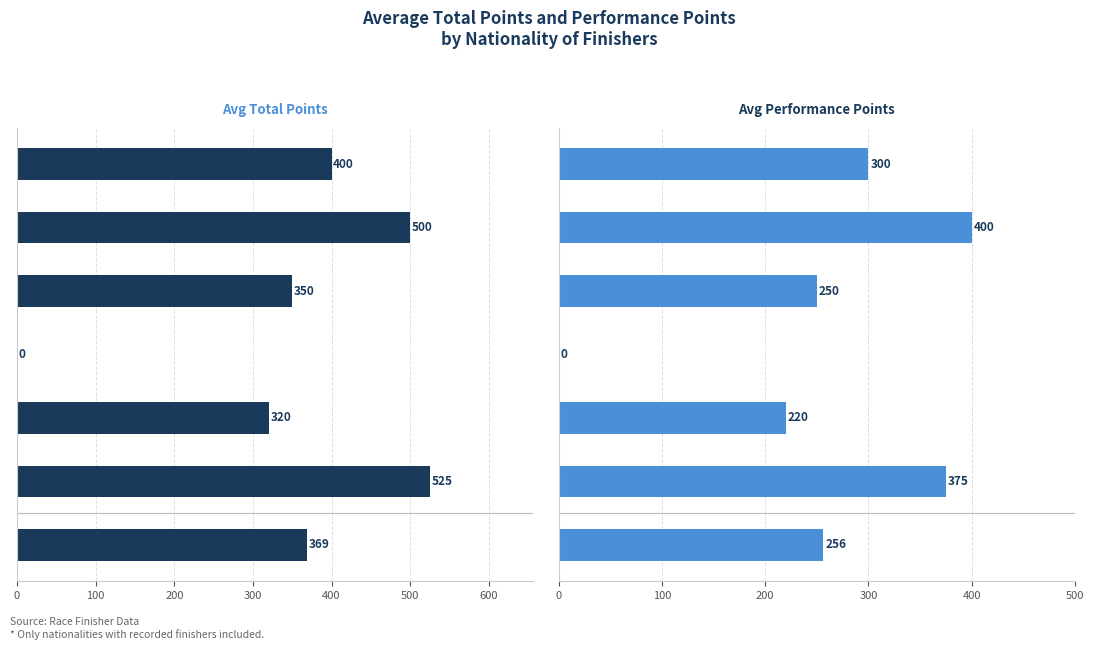

Between 0 and 100, which series saw the biggest shift?

Avg Total Points